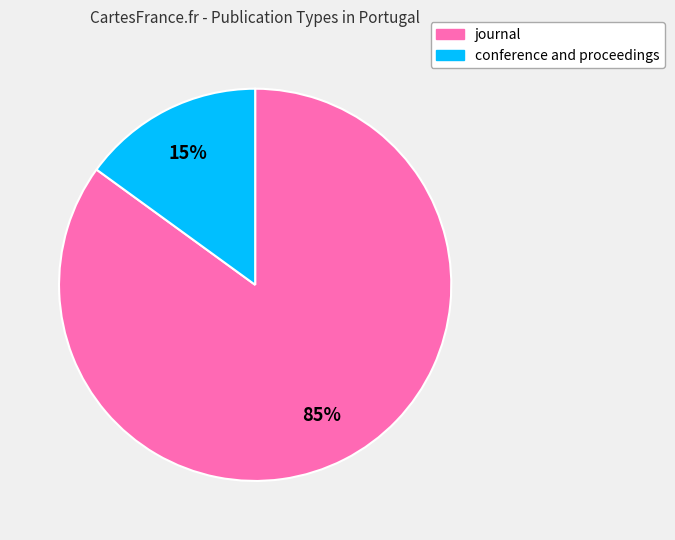

The conference and proceedings slice represents 22% of the pie. True or false?

False